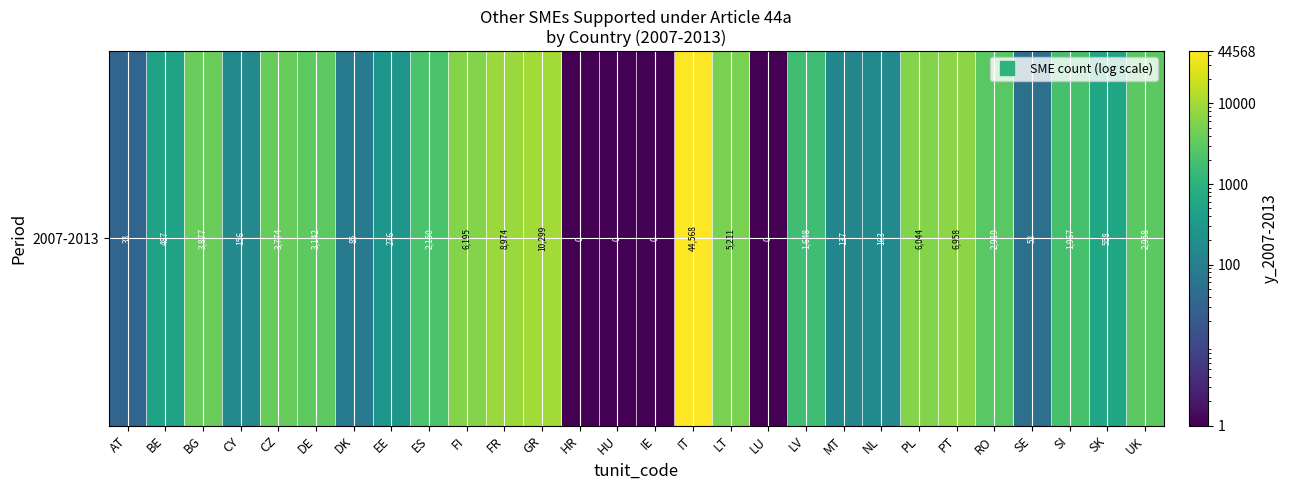

Reading right to left, what are all the values shown in this chart?

2958.0	558.0	1967.0	53.0	2919.0	6958.0	6044.0	163.0	137.0	1648.0	0.1	5211.0	44568.0	0.1	0.1	0.1	10299.0	8974.0	6195.0	2150.0	276.0	85.0	3142.0	3774.0	156.0	3877.0	487.0	33.0